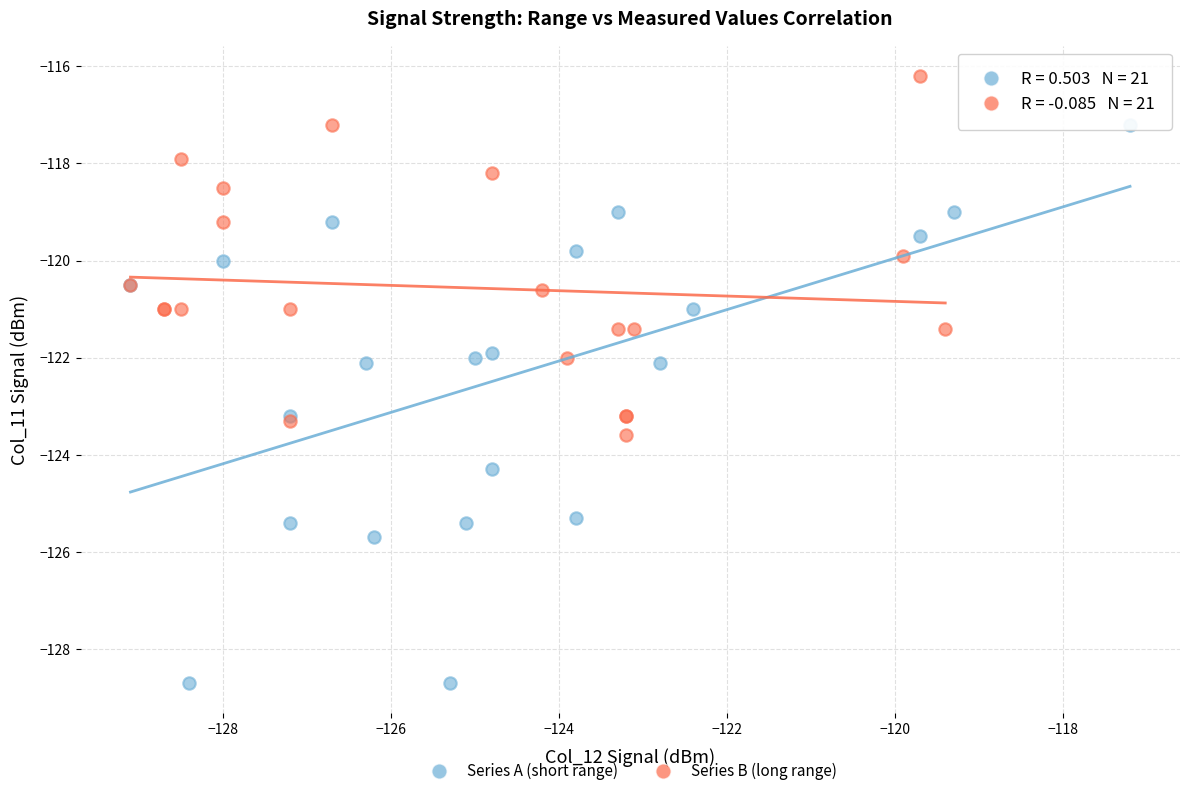

Which series has the widest spread of Y values?

Series A (short range)